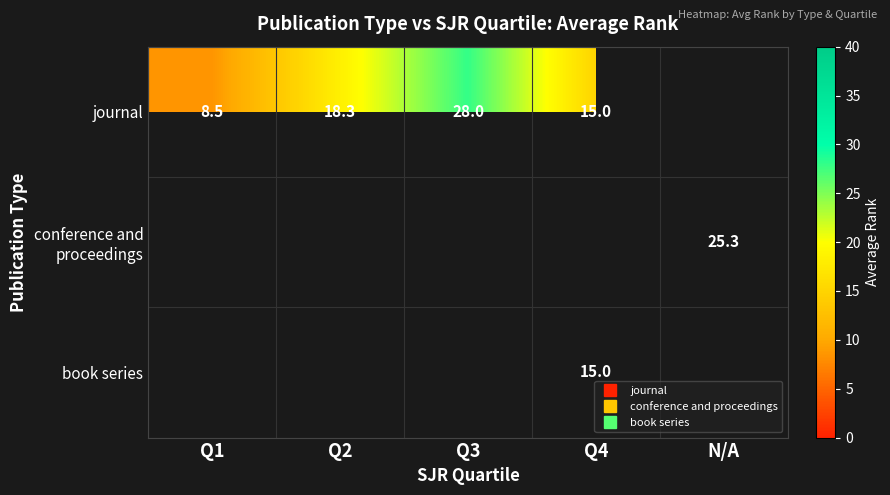

List the series in order of their overall mean, lowest first.

journal, conference and proceedings, book series